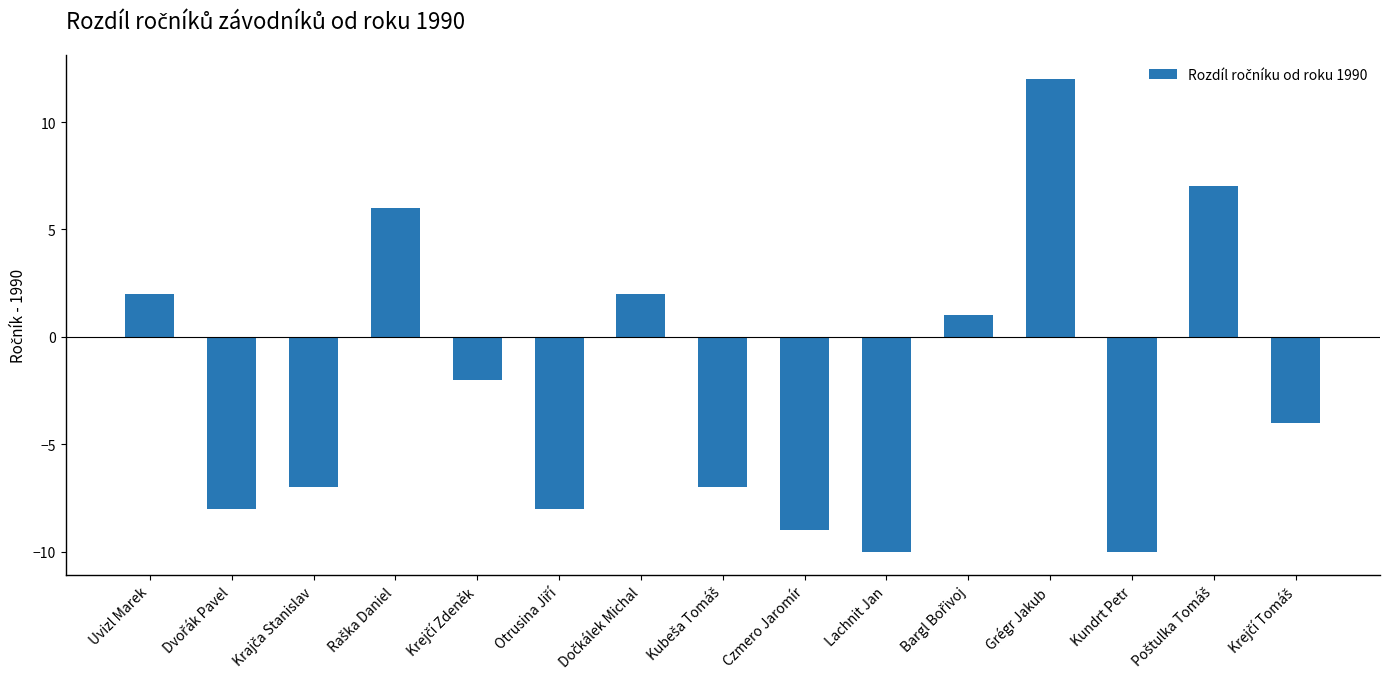

What is the maximum value shown in the chart?

12